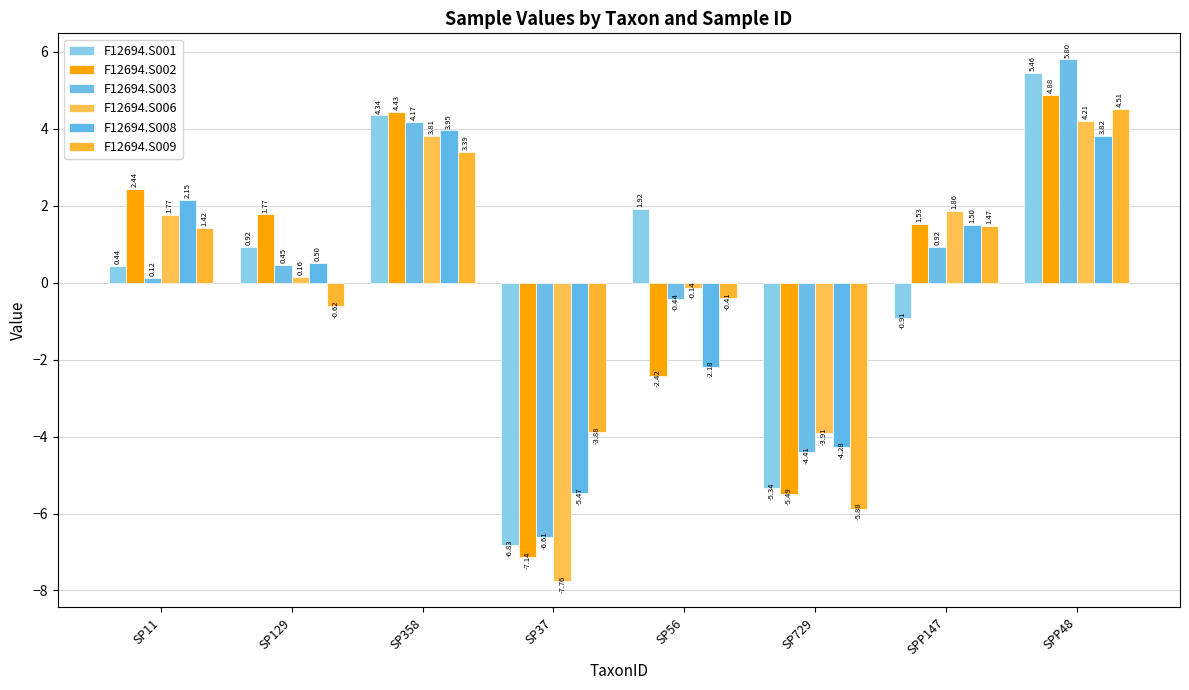

Reading right to left, transcribe all the data shown in this chart.

F12694.S001: SPP48=5.5	SPP147=-0.9	SP729=-5.3	SP56=1.9	SP37=-6.8	SP358=4.3	SP129=0.9	SP11=0.4
F12694.S002: SPP48=4.9	SPP147=1.5	SP729=-5.5	SP56=-2.4	SP37=-7.1	SP358=4.4	SP129=1.8	SP11=2.4
F12694.S003: SPP48=5.8	SPP147=0.9	SP729=-4.4	SP56=-0.4	SP37=-6.6	SP358=4.2	SP129=0.5	SP11=0.1
F12694.S006: SPP48=4.2	SPP147=1.9	SP729=-3.9	SP56=-0.1	SP37=-7.8	SP358=3.8	SP129=0.2	SP11=1.8
F12694.S008: SPP48=3.8	SPP147=1.5	SP729=-4.3	SP56=-2.2	SP37=-5.5	SP358=4.0	SP129=0.5	SP11=2.2
F12694.S009: SPP48=4.5	SPP147=1.5	SP729=-5.9	SP56=-0.4	SP37=-3.9	SP358=3.4	SP129=-0.6	SP11=1.4